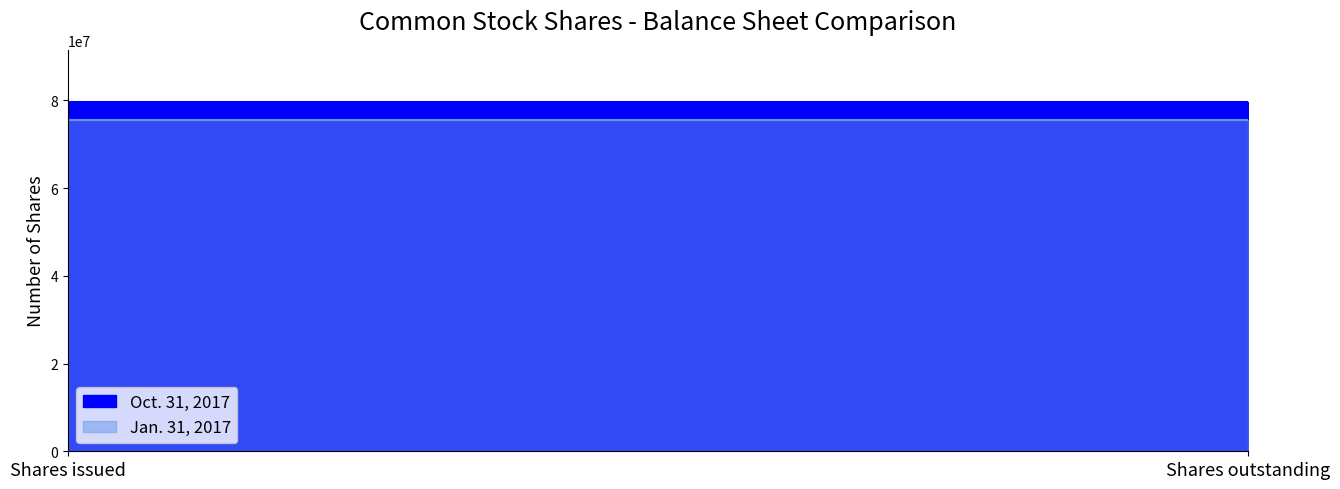

What is the sum of the Oct. 31, 2017 values at Shares outstanding and Shares issued?

159201850